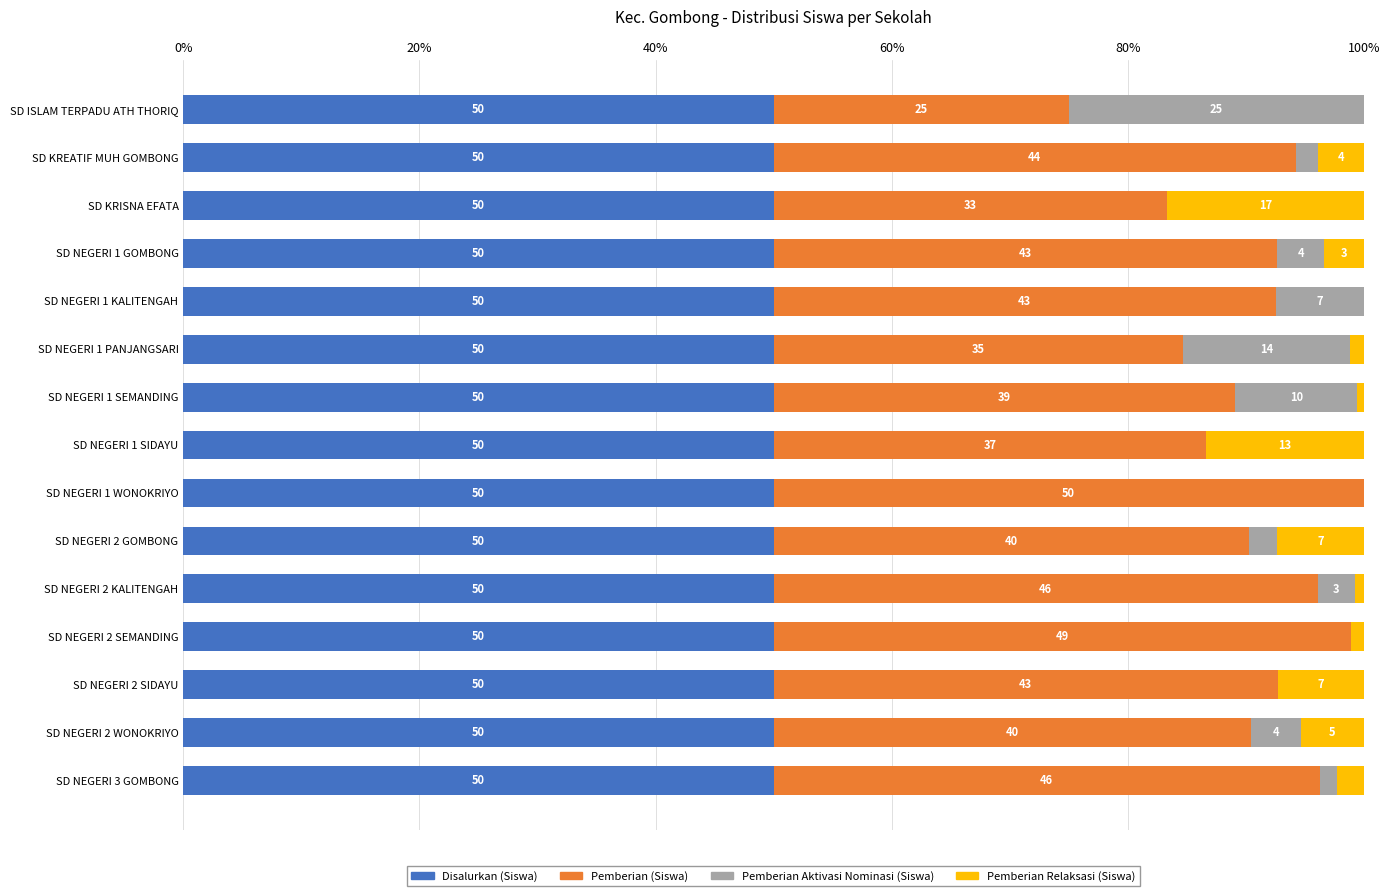

Is it true that Disalurkan (Siswa) equals 18.9 at SD NEGERI 2 KALITENGAH?

False